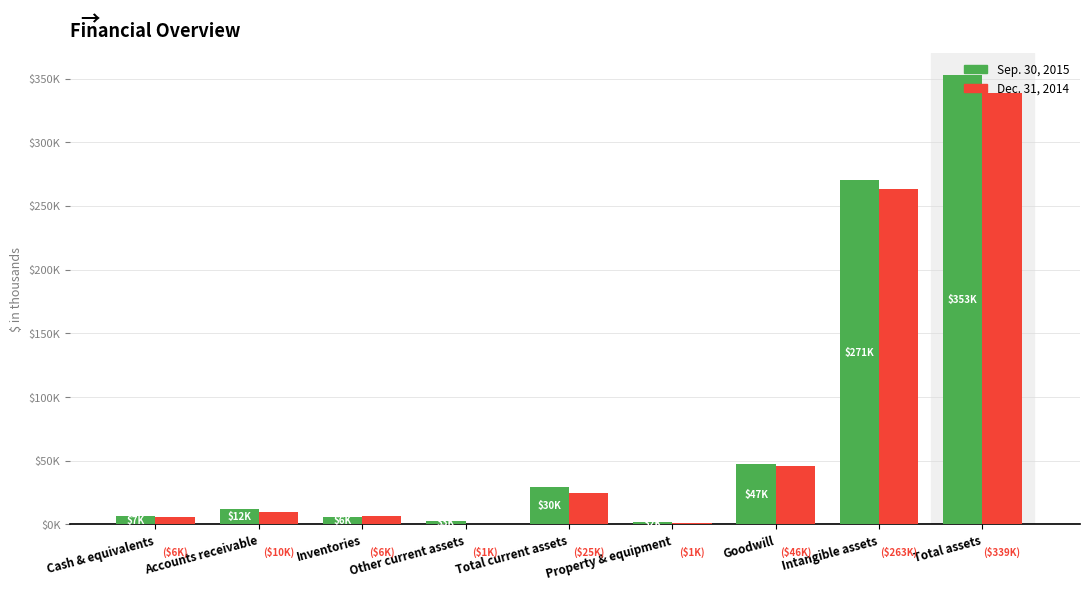

What is the total value across all series at Goodwill?

93115